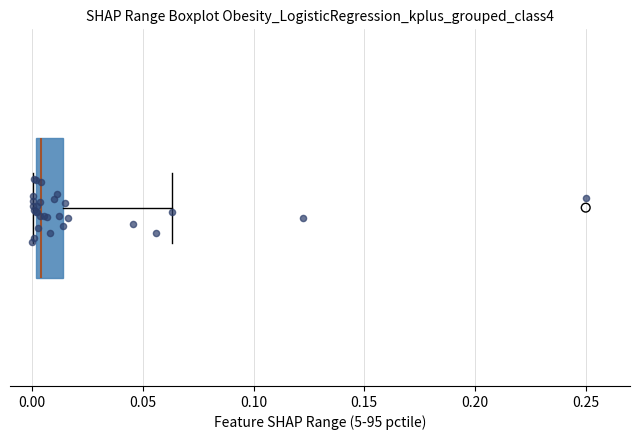

Transcribe this box plot: give where the median line is, the range the box spans, and where the two whiskers end, as read against the x-axis. The values are not printed on the chart, so give them approximately, as read against the axis.

median 0.005, box 0.000 to 0.015, whiskers 0.000 to 0.065